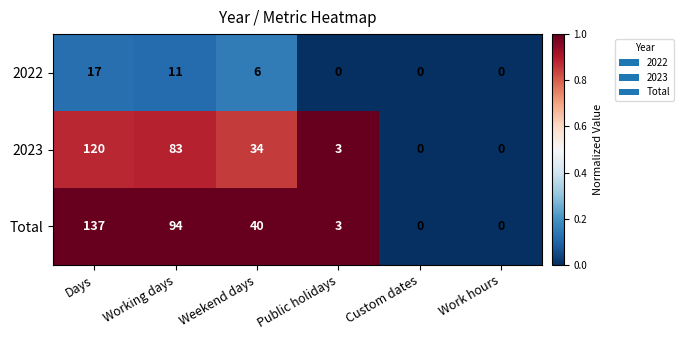

List the series in order of their peak value, highest first.

Total, 2023, 2022